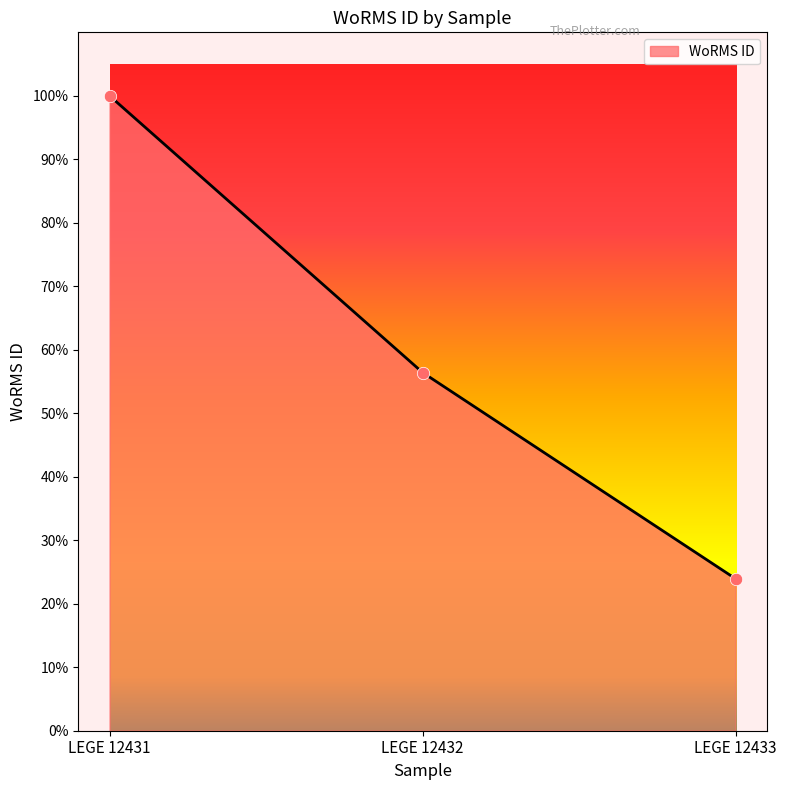

What is the ratio of the value at LEGE 12432 to the value at LEGE 12433?

2.4